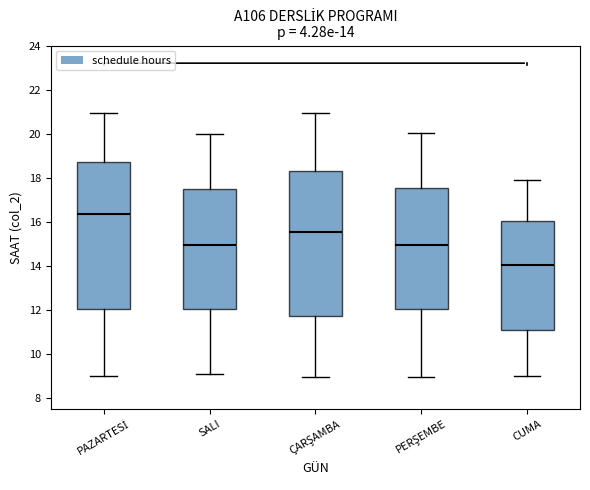

Which box's median line is the lowest?

CUMA